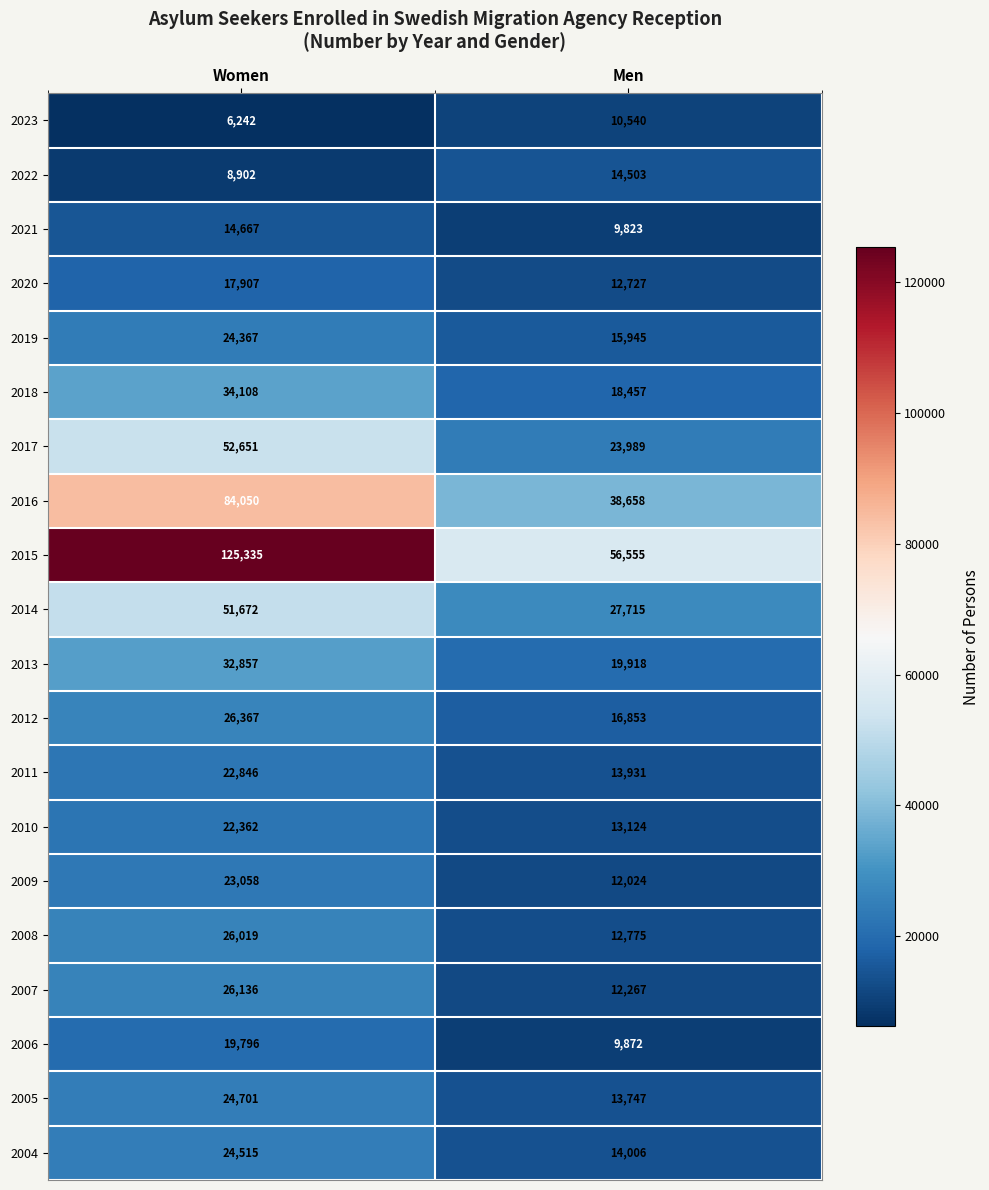

What is the smallest value displayed?

6242